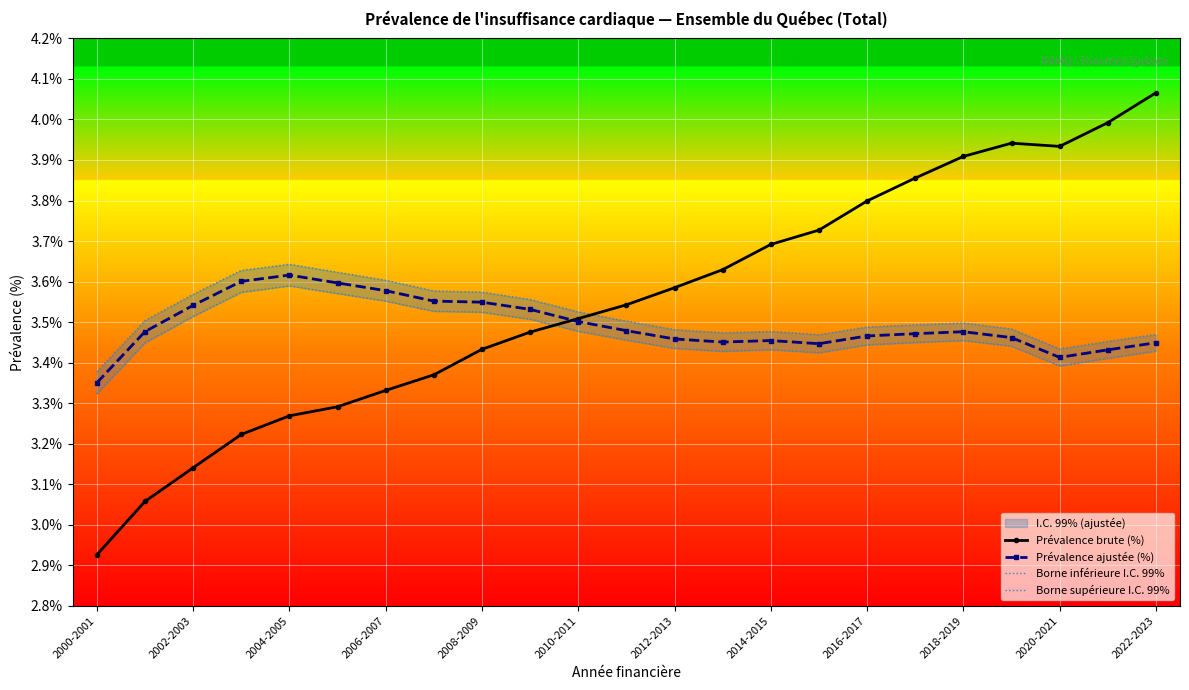

Is it true that Prévalence ajustée (%) equals 6.1 at 2022-2023?

False